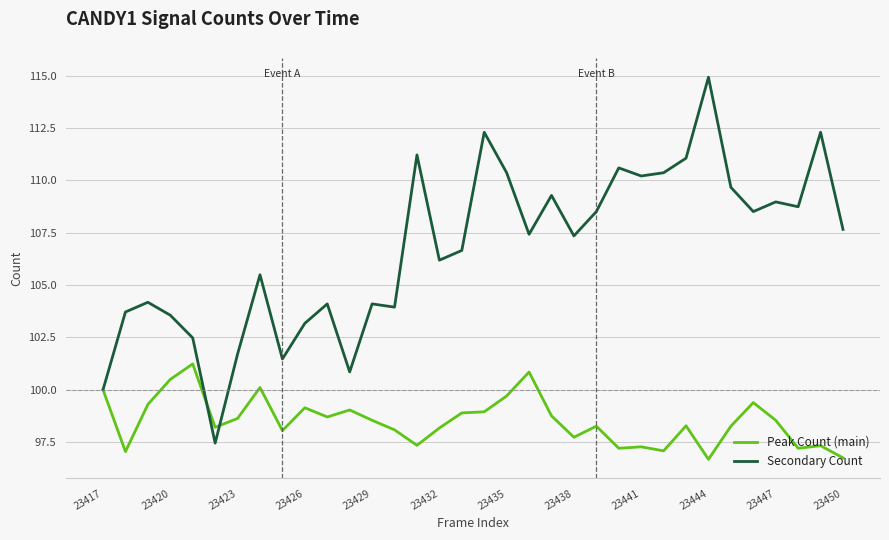

What is the minimum value shown in the chart?

96.7